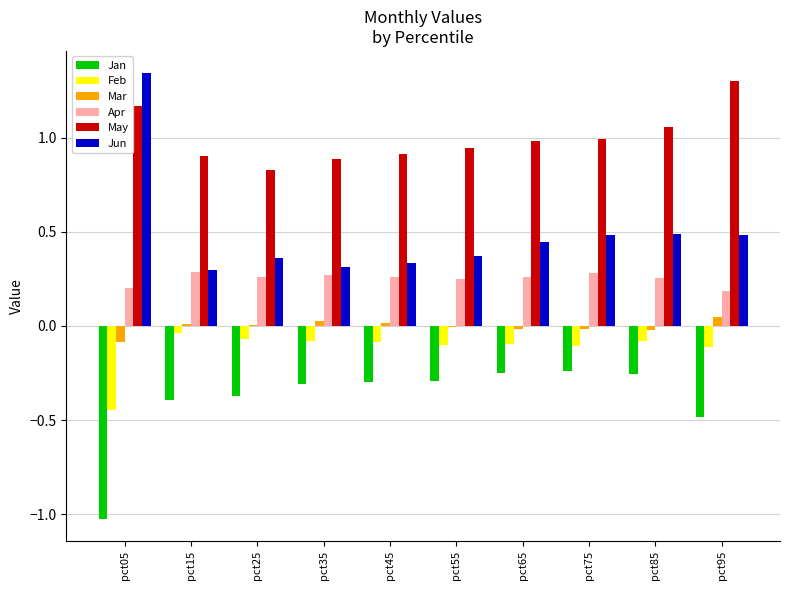

Between pct05 and pct15, which series saw the biggest shift?

Jun